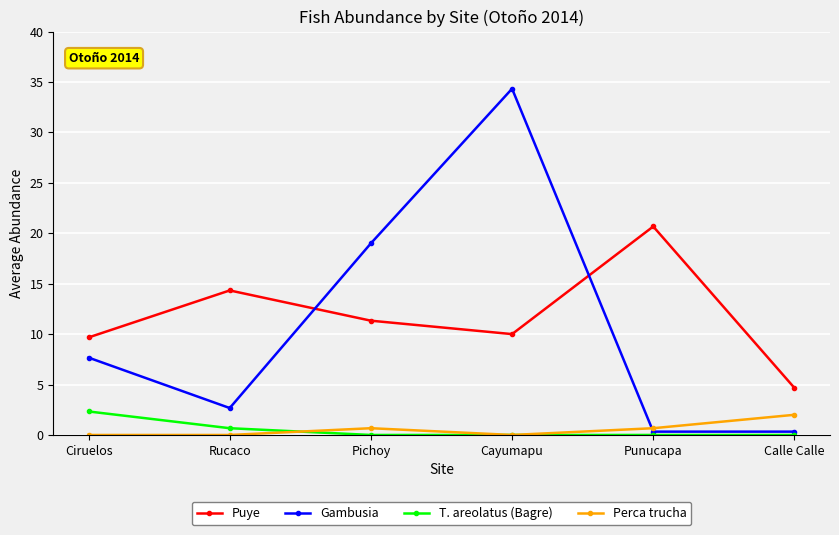

How many lines are shown in the chart?

4